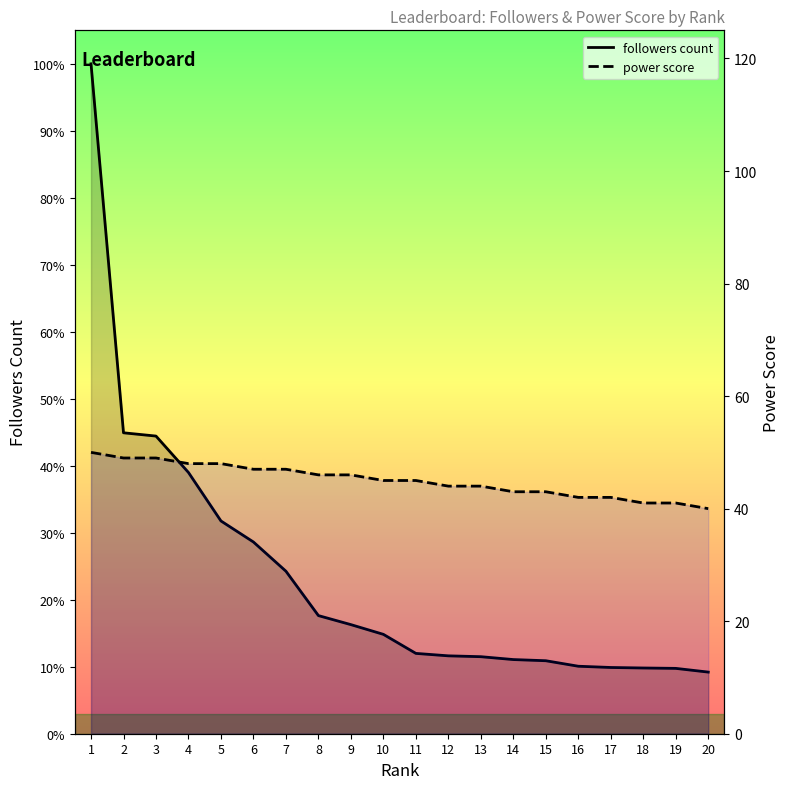

What is the difference between the maximum and minimum values in the followers count series?

1910577